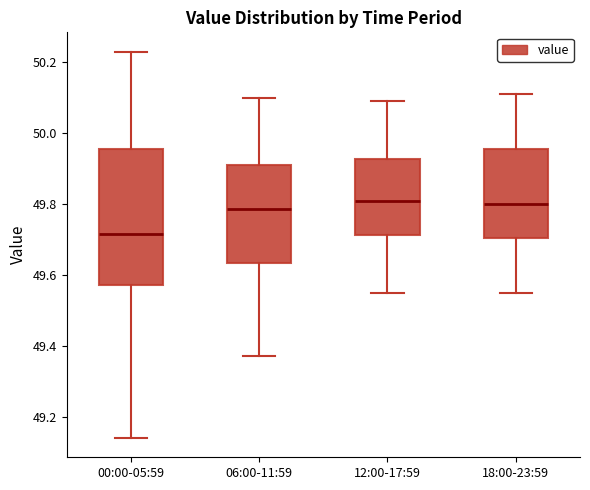

Reading left to right, transcribe this box plot: for each box, give where its median line is, the range the box spans, and where its two whiskers end, as read against the y-axis. The values are not printed on the chart, so give them approximately, as read against the axis.

00:00-05:59: median 49.72, box 49.58 to 49.96, whiskers 49.14 to 50.24
06:00-11:59: median 49.78, box 49.64 to 49.92, whiskers 49.38 to 50.10
12:00-17:59: median 49.82, box 49.72 to 49.92, whiskers 49.56 to 50.10
18:00-23:59: median 49.80, box 49.70 to 49.96, whiskers 49.56 to 50.12